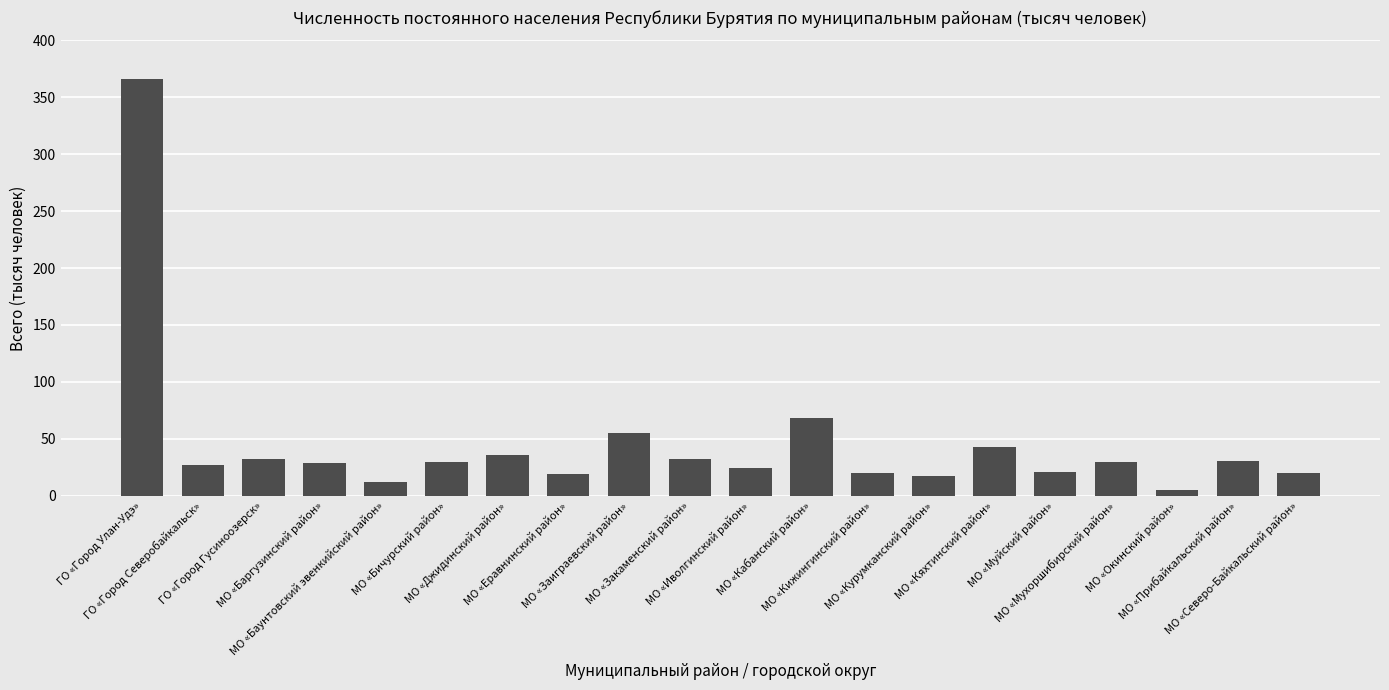

What is the approximate value at МО «Еравнинский район»?

19.3